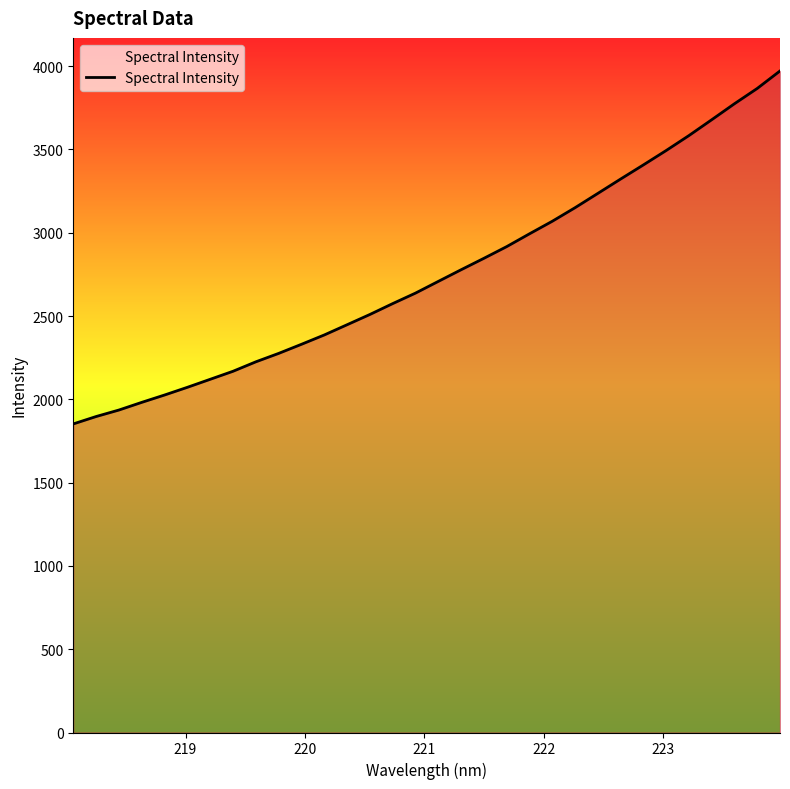

True or false: there are more than 1 points higher than both neighbors.

False